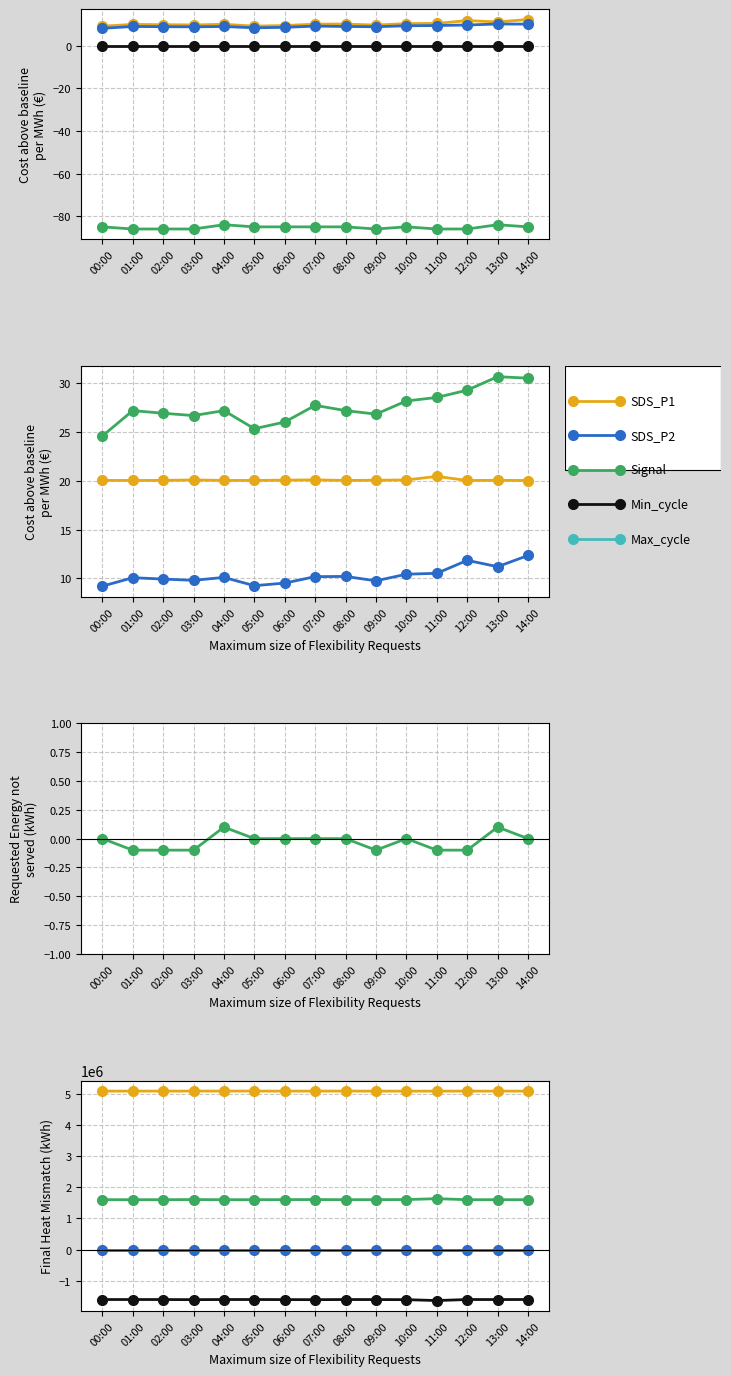

Between 03:00 and 13:00, which series saw the biggest shift?

Signal